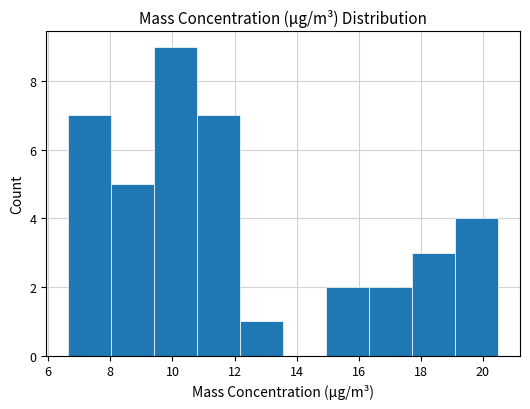

Which range on the x-axis has the tallest bar?

9.4 to 10.8